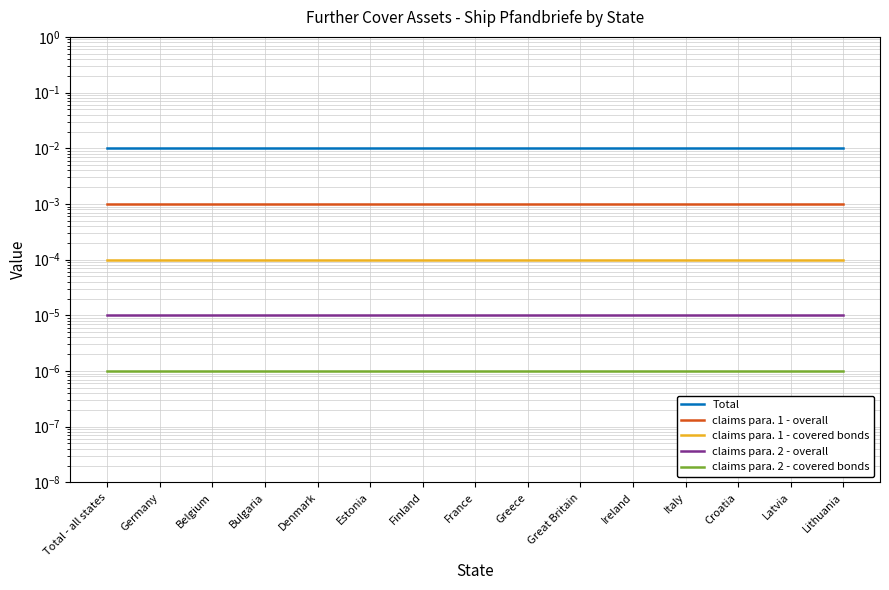

At how many categories does at least one series exceed 0?

15